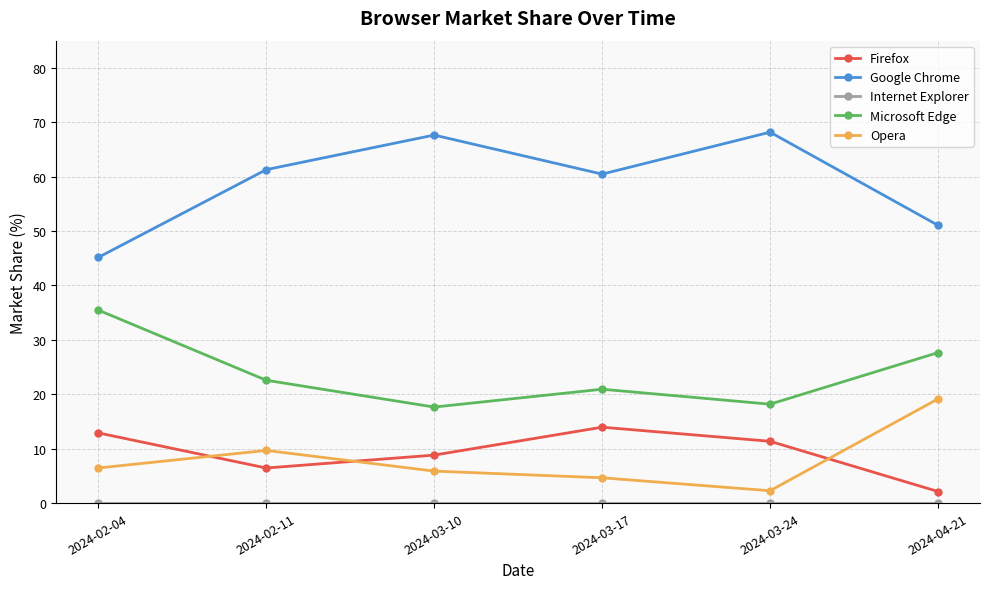

What is the label of the 6th point from the right?

2024-02-04